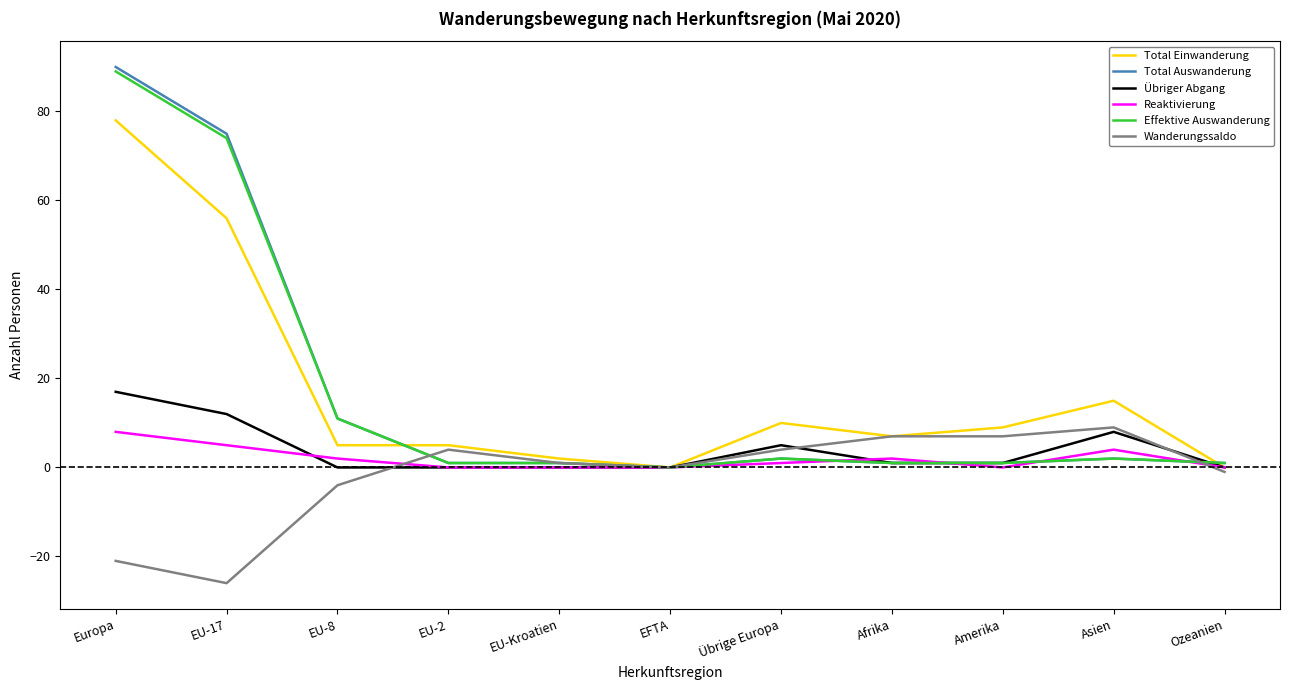

How many lines are shown in the chart?

6